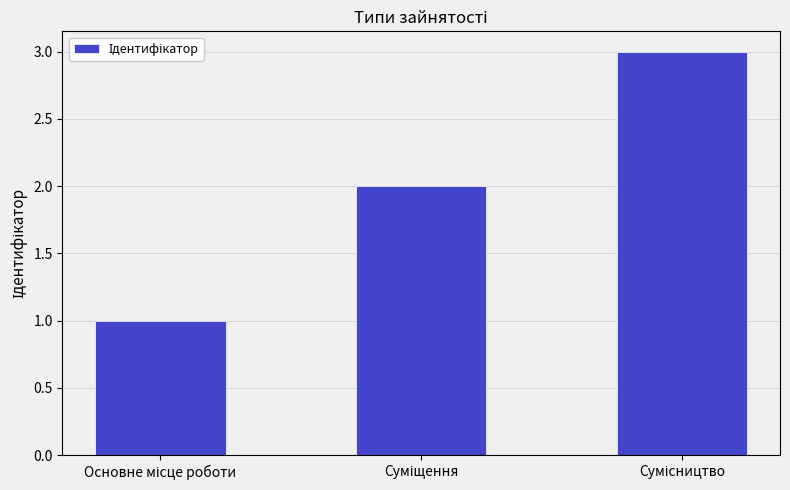

Reading left to right, what are all the values shown in this chart?

1	2	3